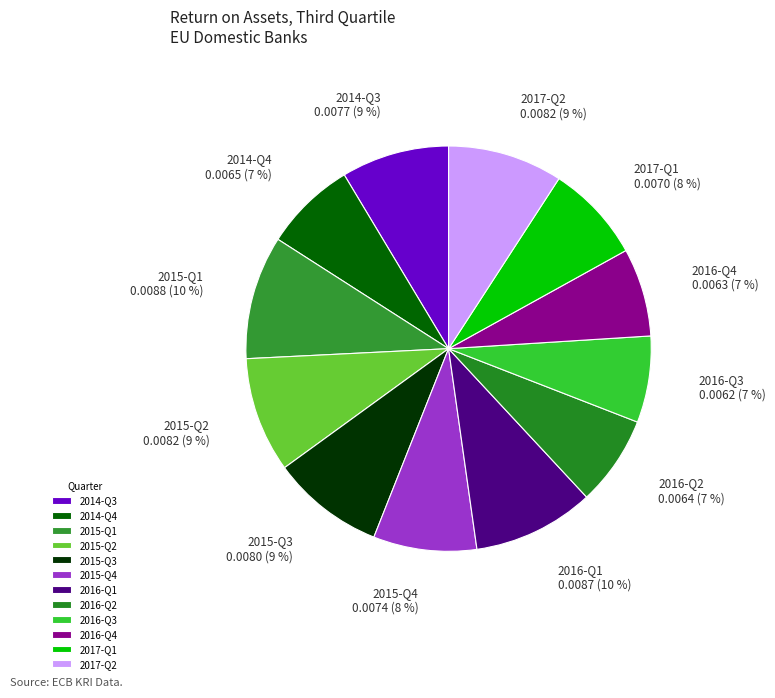

What percentage is the 2015-Q2 slice, to the nearest percent?

9%